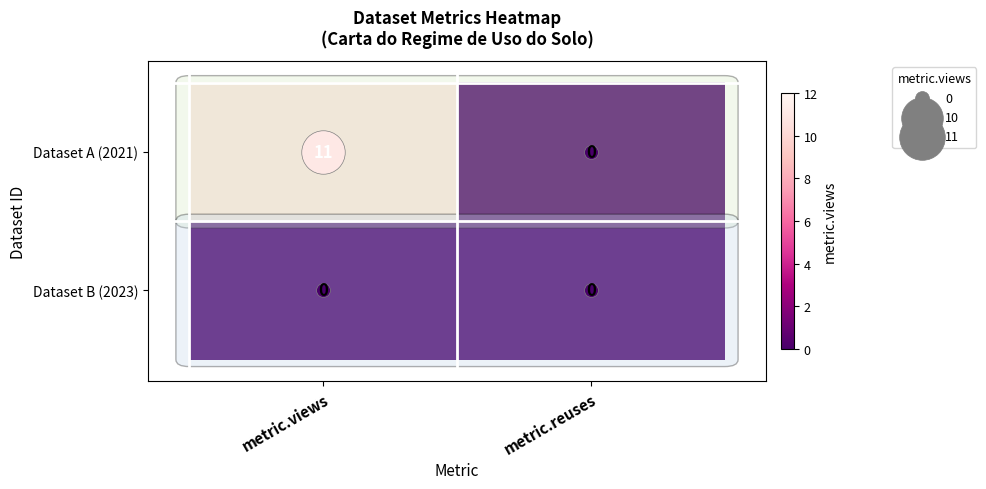

At how many categories does at least one series exceed 10?

1